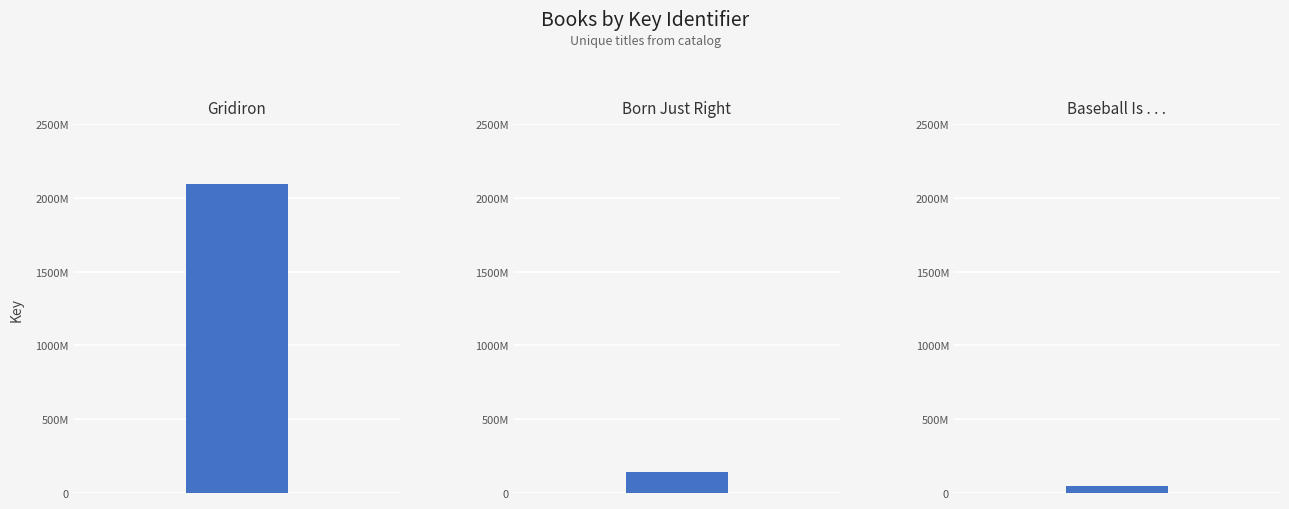

At which label does the data first exceed 139212789?

Gridiron